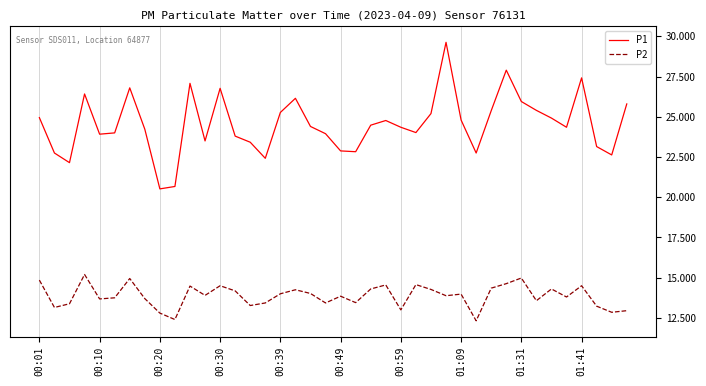

Does the chart have visible grid lines?

Yes